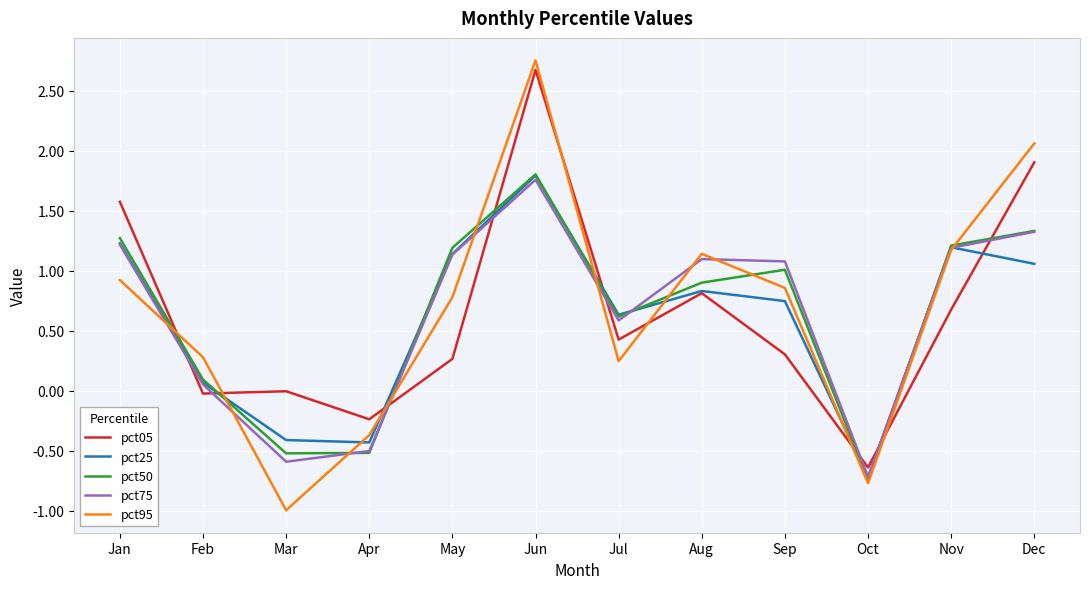

Where is the first local maximum for pct75?

Jun